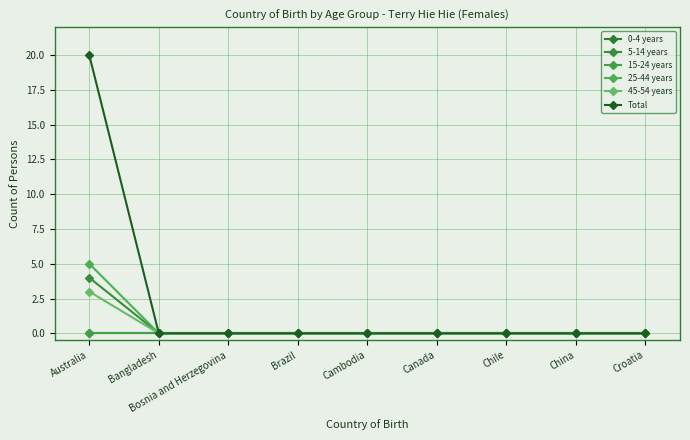

How many series are shown in this chart?

6